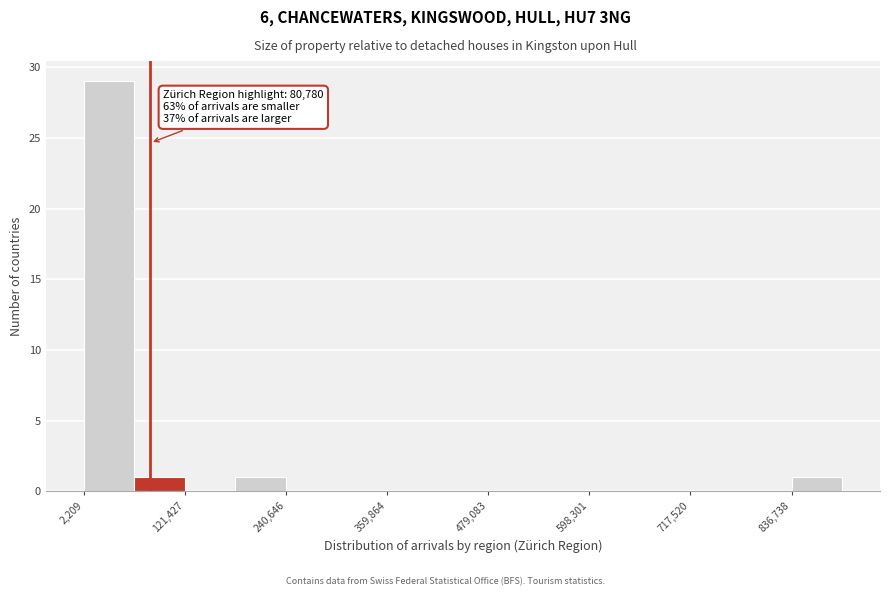

Read against the x-axis, roughly where is the centre of the tallest bar?

40000